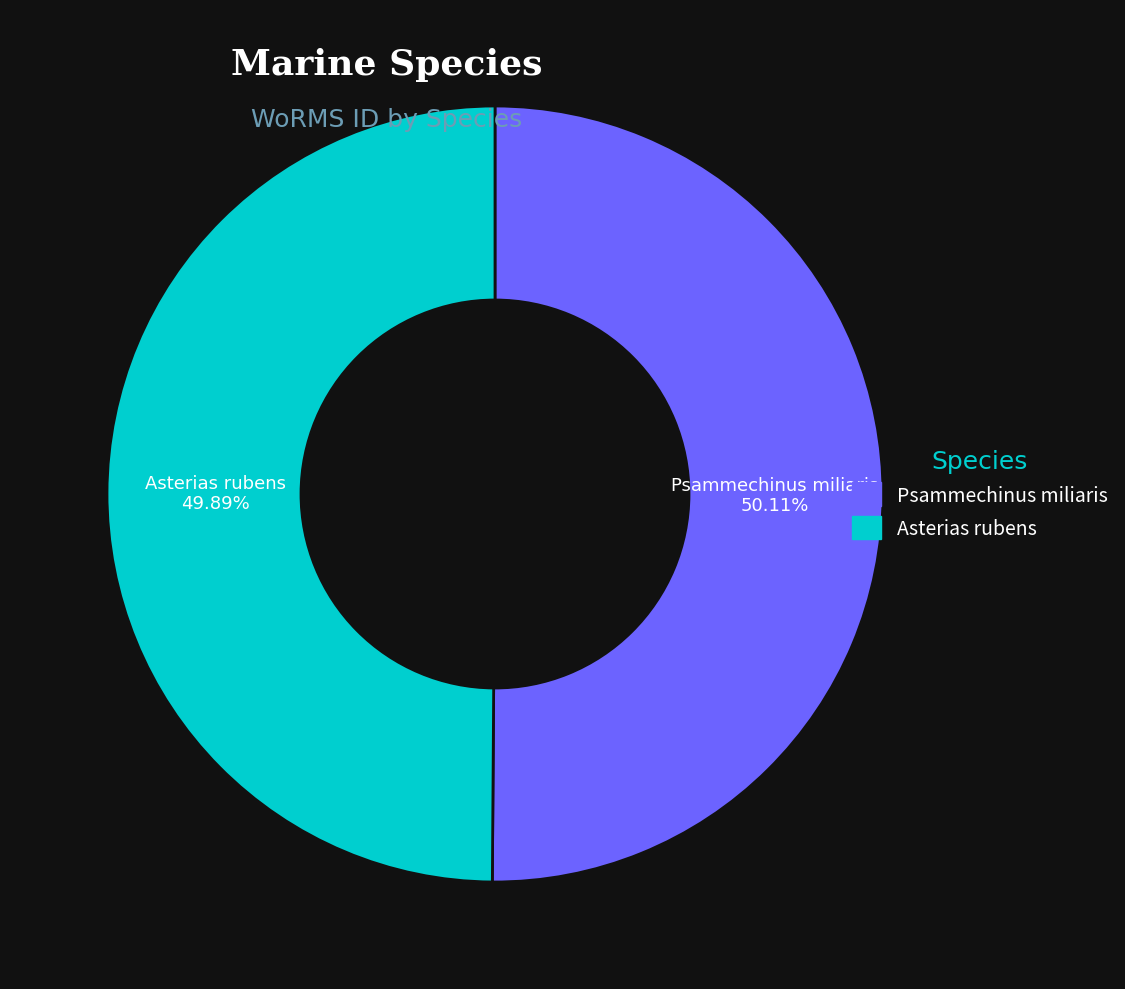

How many slices are in this pie chart?

2